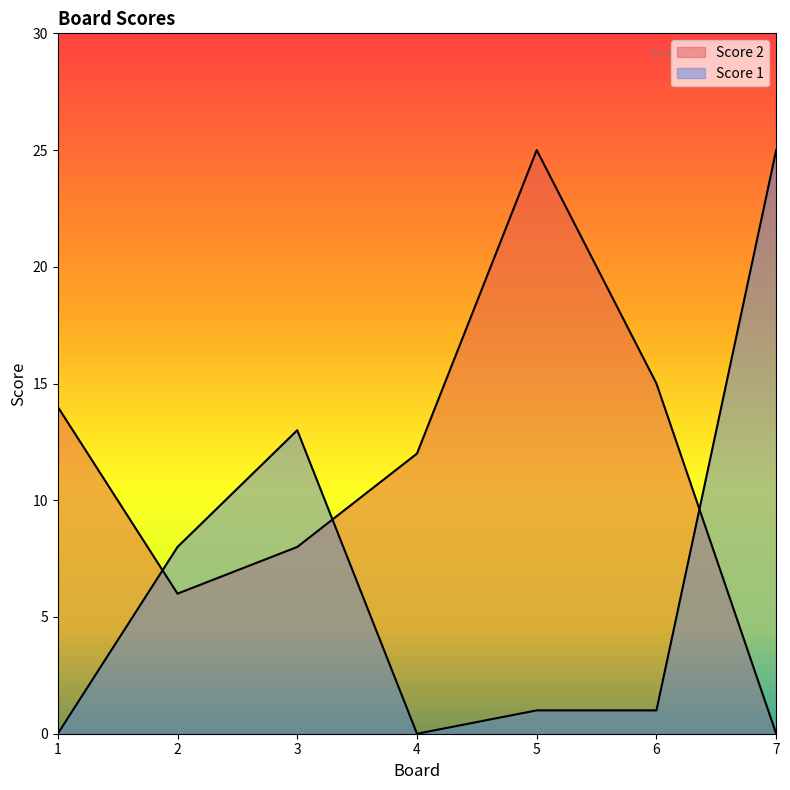

How many interior local valleys does the Score 1 series have?

1